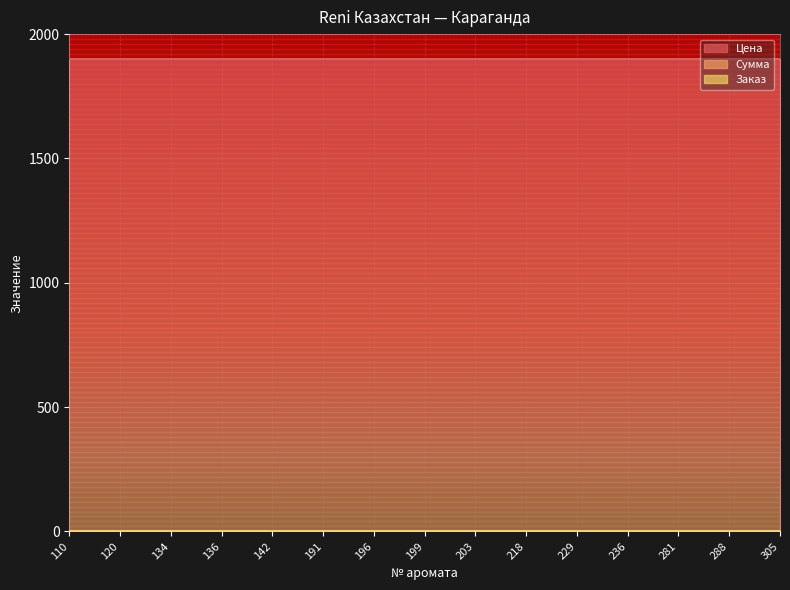

True or false: Заказ and Сумма cross at least once.

False